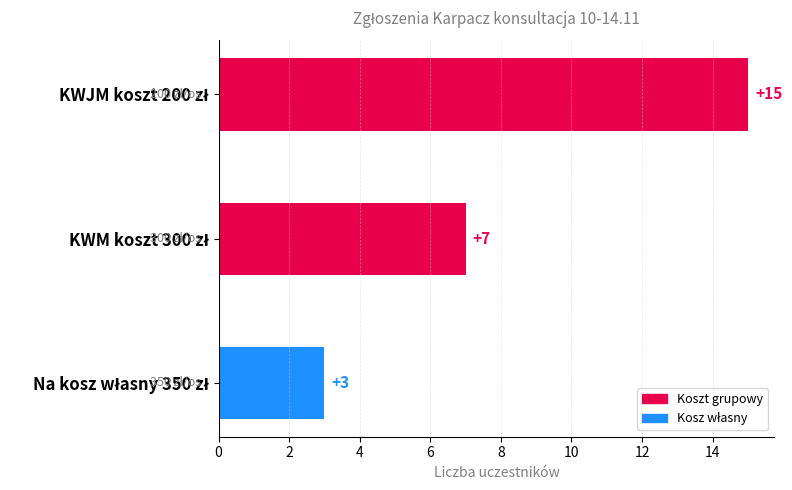

Reading top to bottom, transcribe all the data shown in this chart.

15	7	3